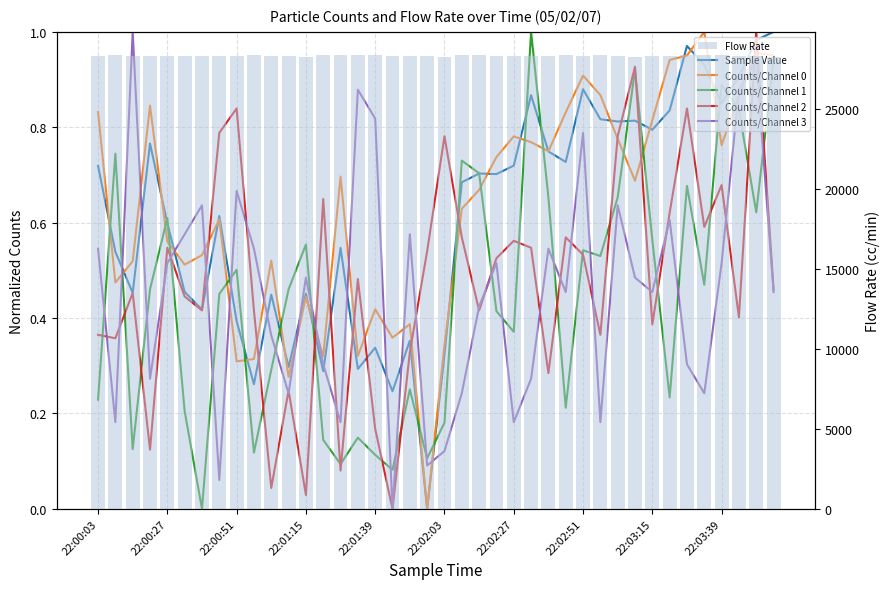

True or false: Counts/Channel 3 has a value of 0.5 at 31.

True